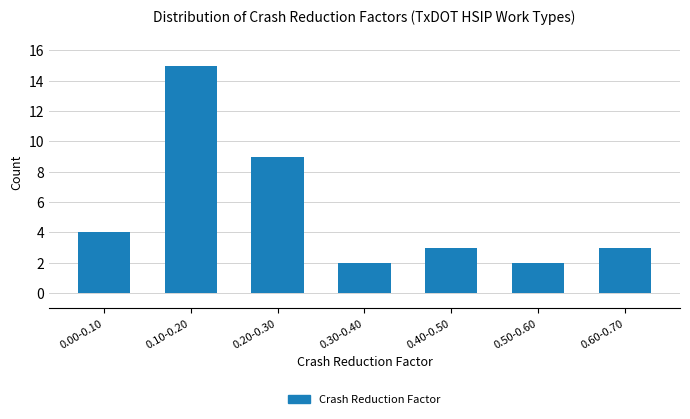

Reading left to right, what are all the values shown in this chart?

4	15	9	2	3	2	3